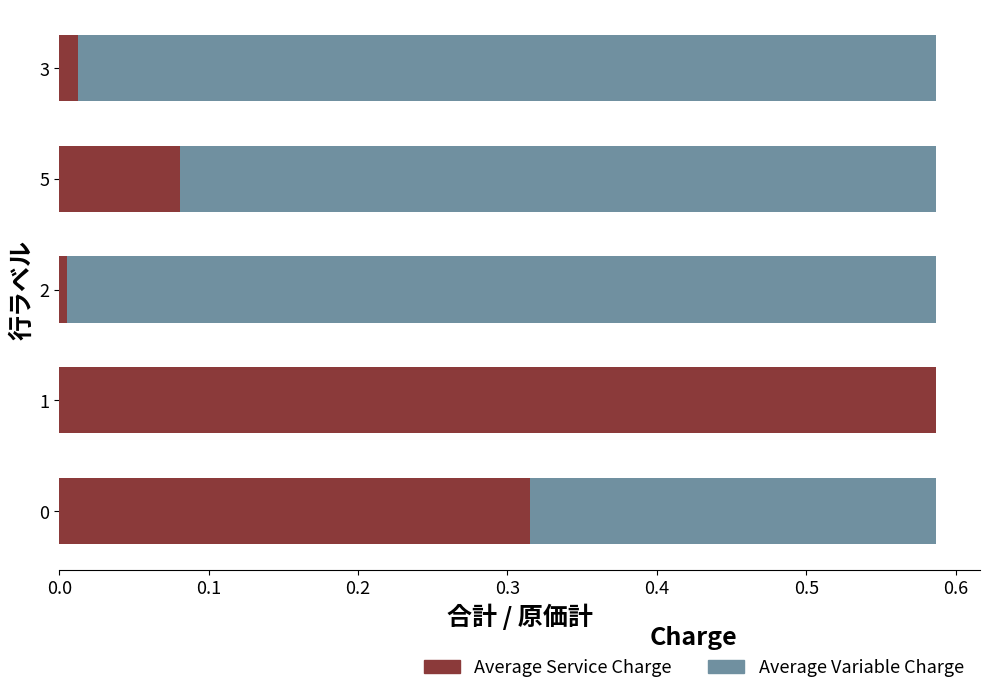

Is it true that Average Variable Charge equals 0.6 at 0.2?

True